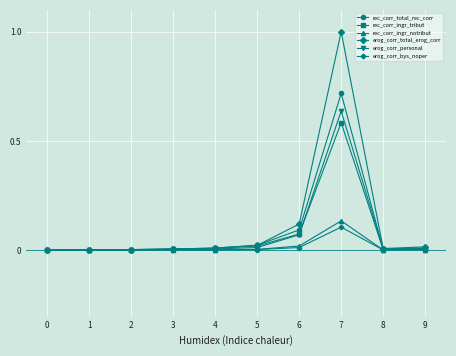

True or false: rec_corr_ingr_tribut has a value of 0.0 at 5.

True